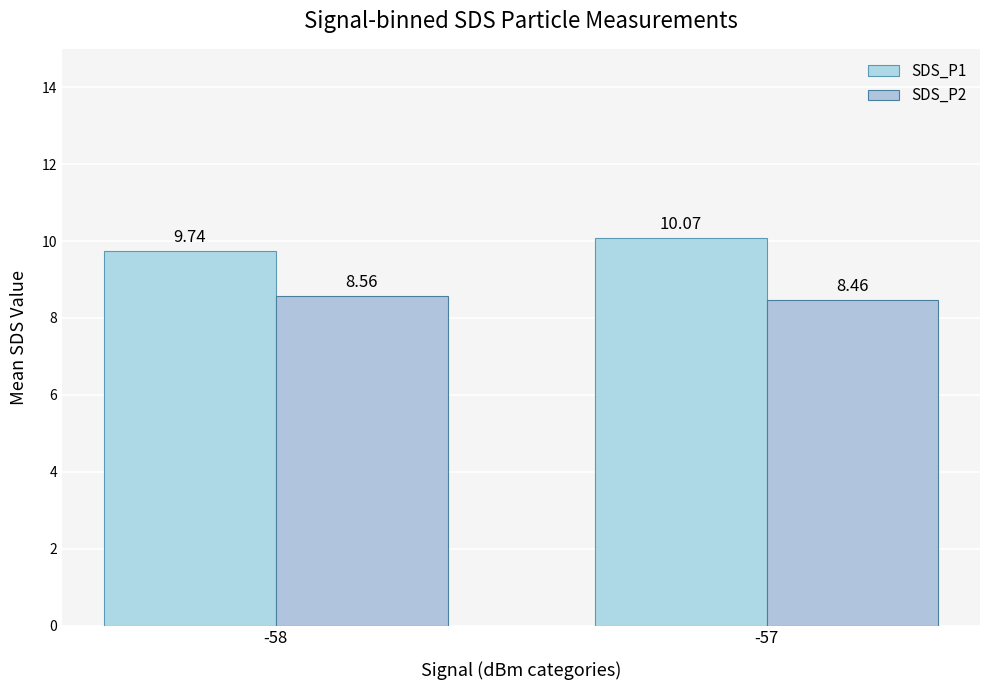

Which label corresponds to the largest value in the chart?

-57